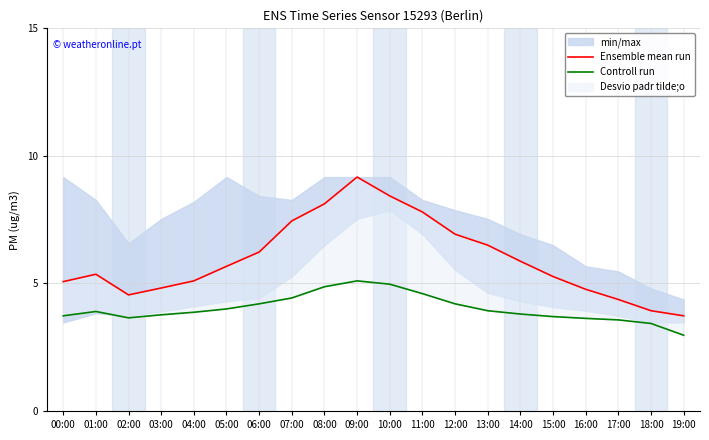

List the series in order of their peak value, highest first.

Ensemble mean run, Controll run